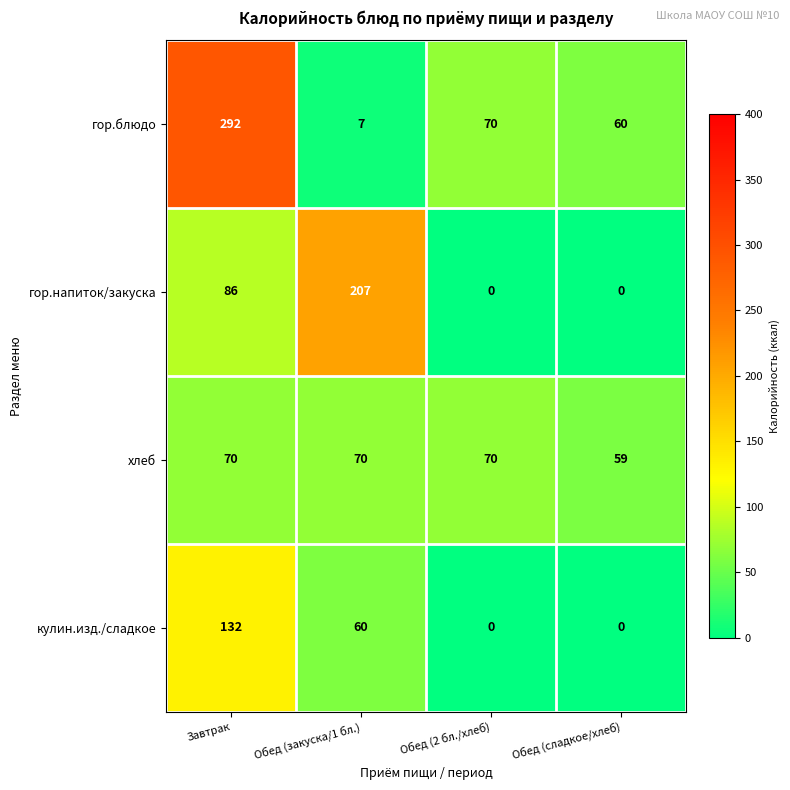

At which category is the sum across all series the highest?

Завтрак